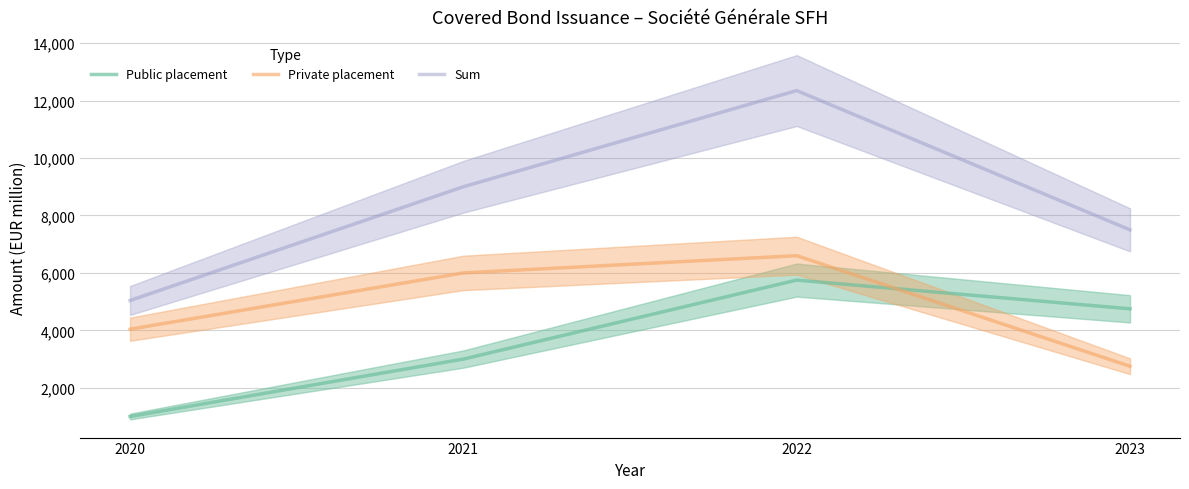

Which series changed the most between 2021 and 2023?

Private placement